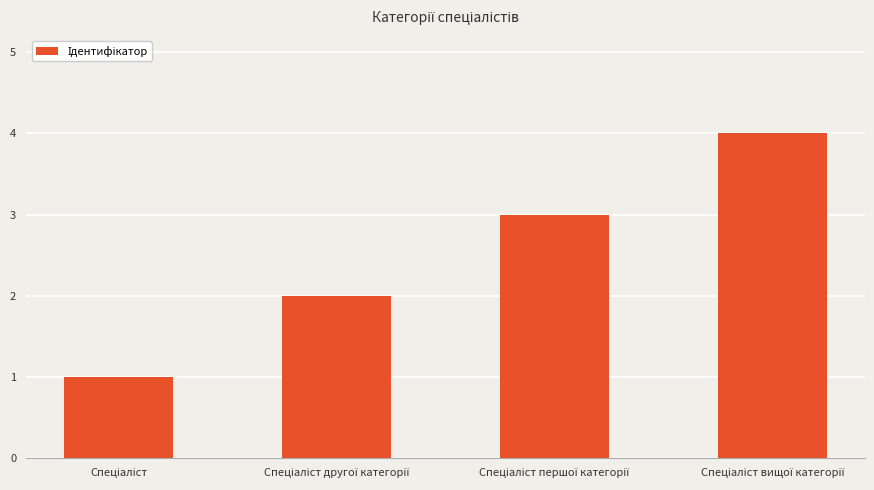

What is the value of the 4th bar from the left?

4